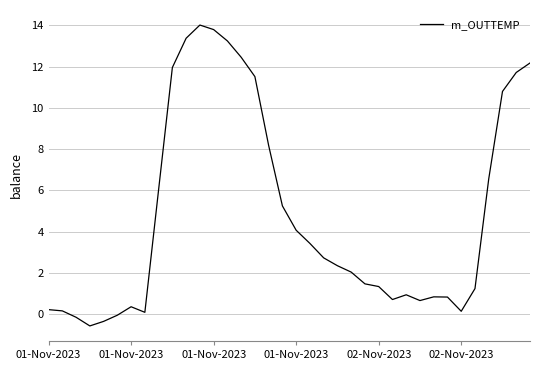

What is the difference between the maximum and minimum values?

14.6